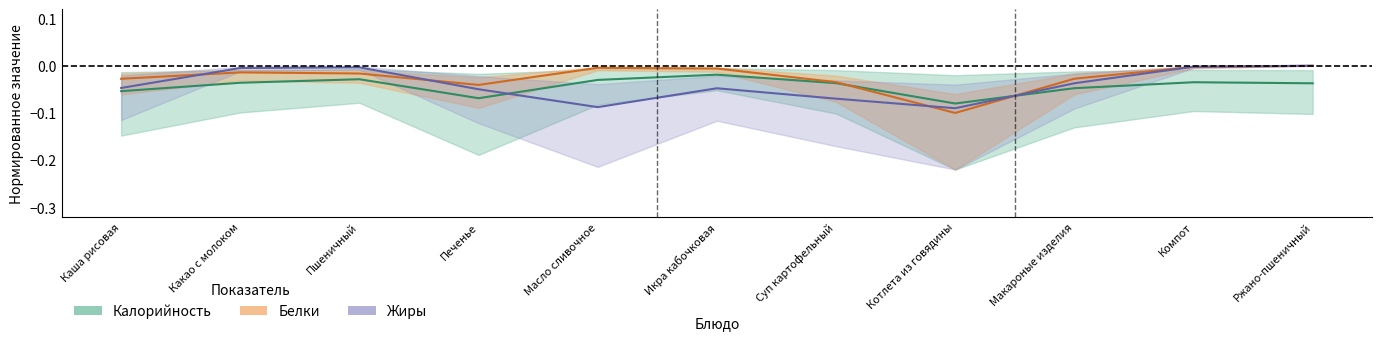

Count the number of data series in this chart.

3